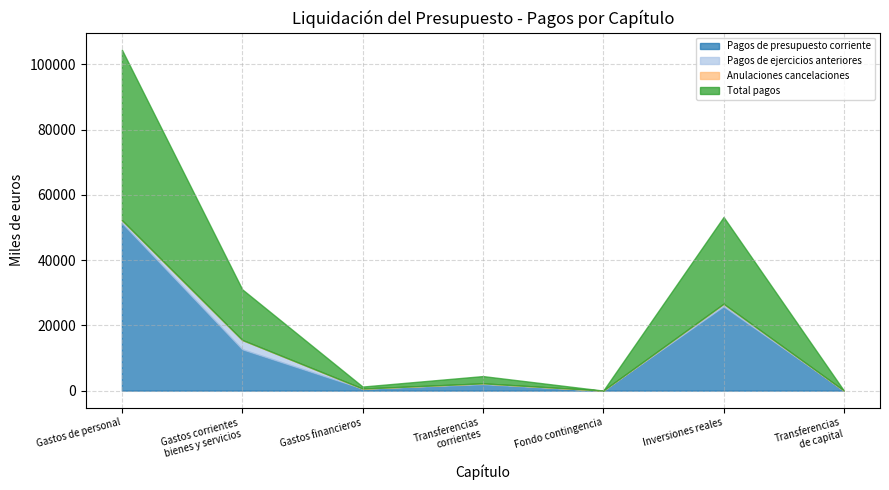

List the labels in order of Pagos de presupuesto corriente value, largest first.

Gastos de personal, Inversiones reales, Gastos corrientes
bienes y servicios, Transferencias
corrientes, Gastos financieros, Transferencias
de capital, Fondo contingencia